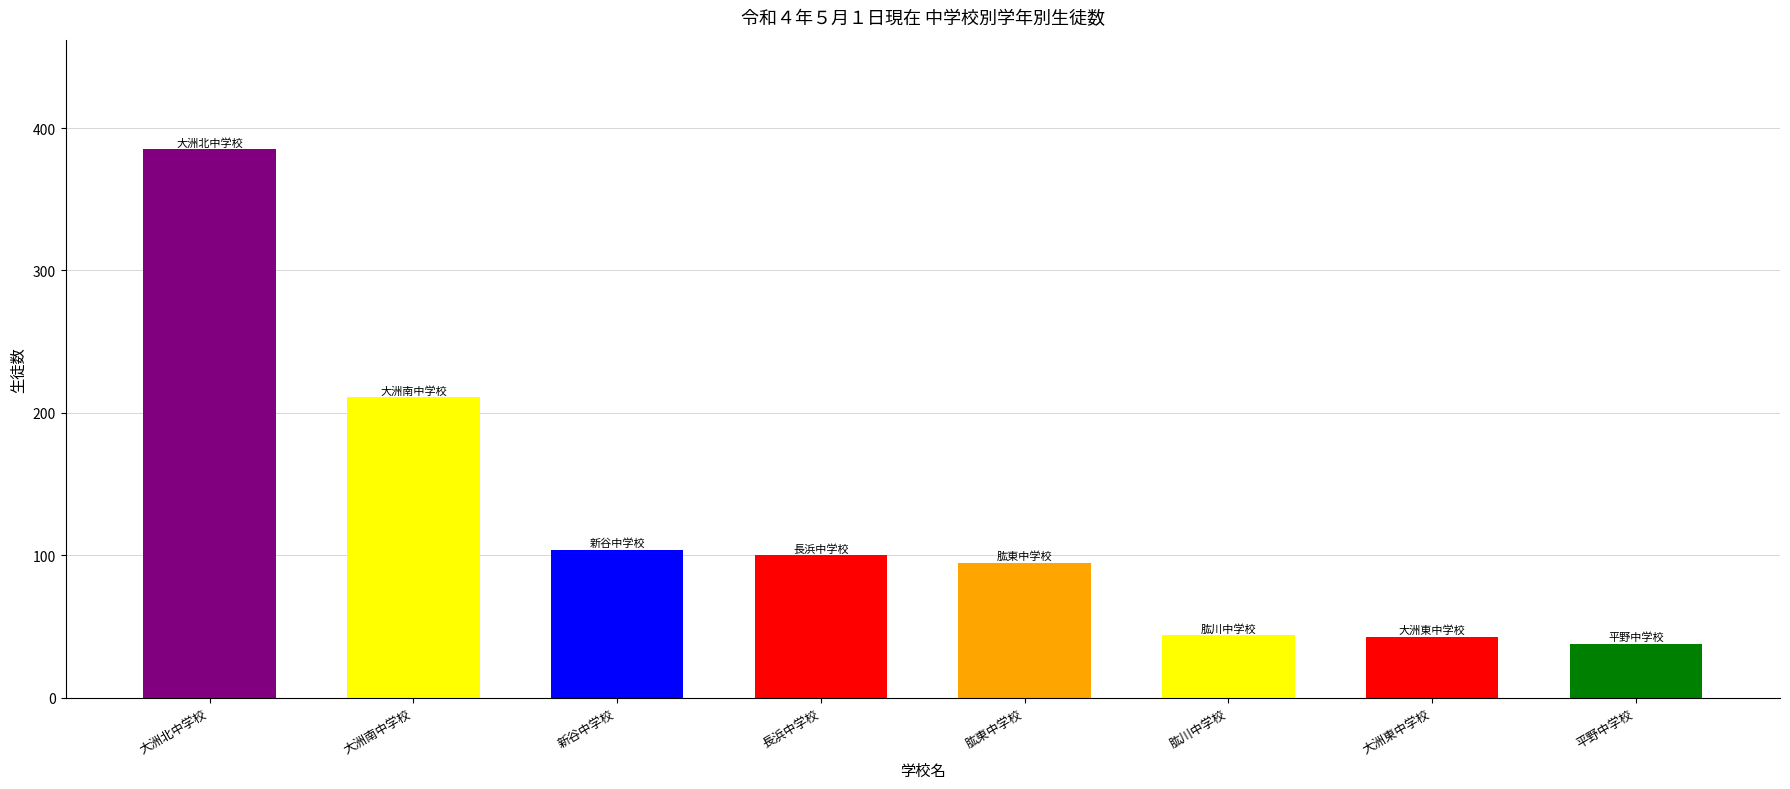

The chart shows a value of 100 at 長浜中学校. True or false?

True